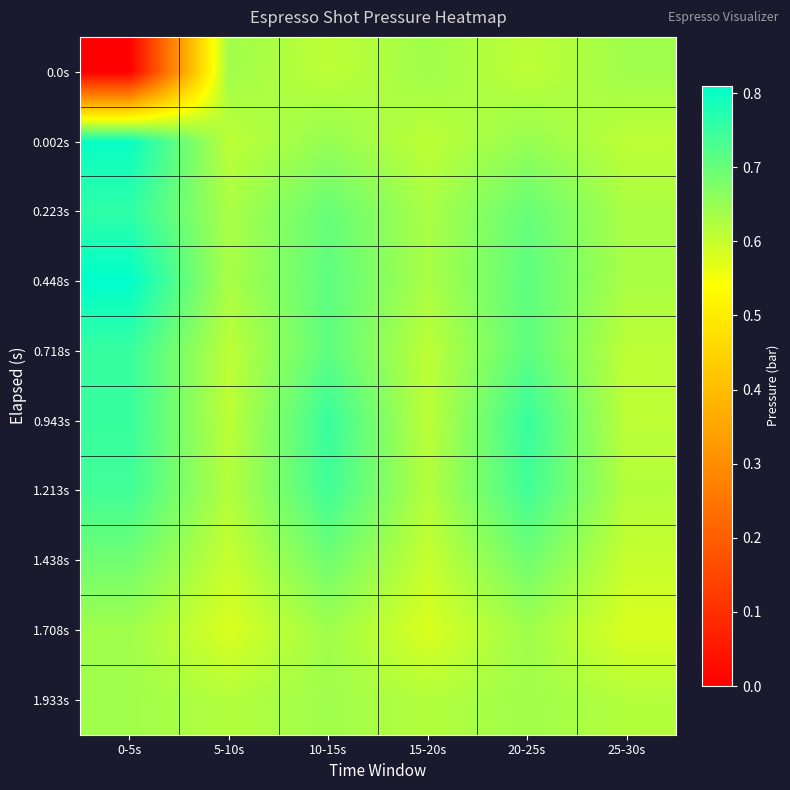

What is the difference between the highest and lowest values at 25-30s?

0.1